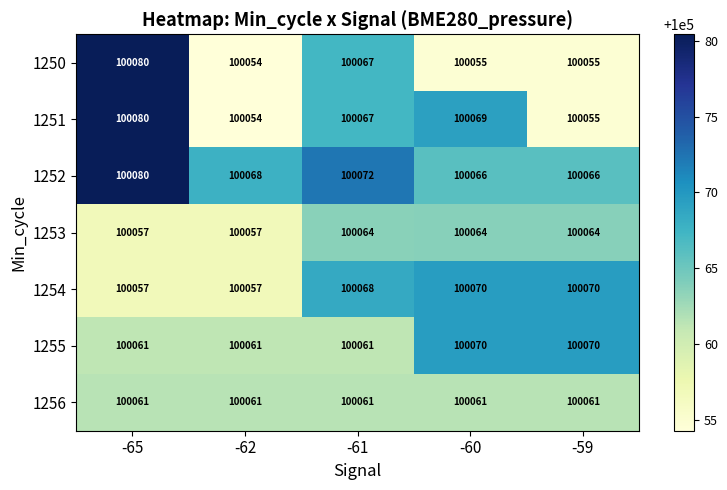

What is the difference between the maximum and second lowest values in the 1250 series?

25